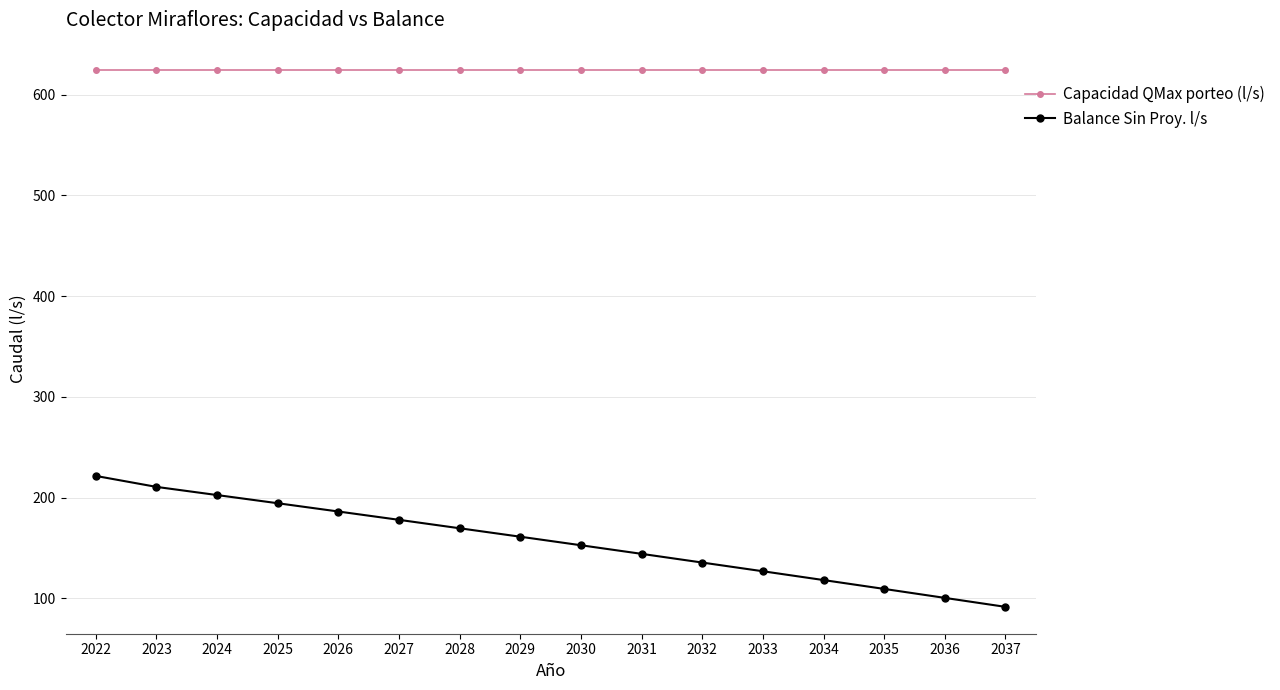

Is the value of Balance Sin Proy. l/s at 2032 greater than the value of Capacidad QMax porteo (l/s) at 2027?

No